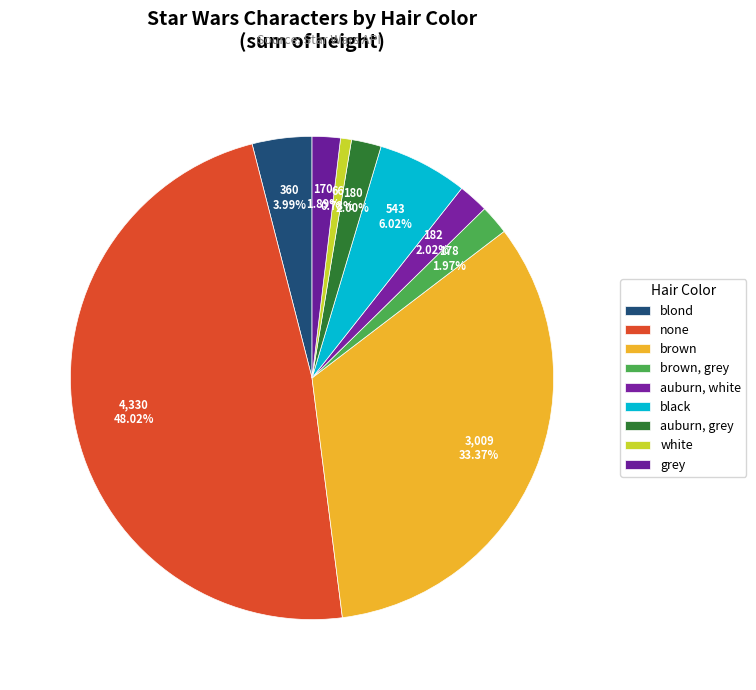

How many slices are in this pie chart?

9